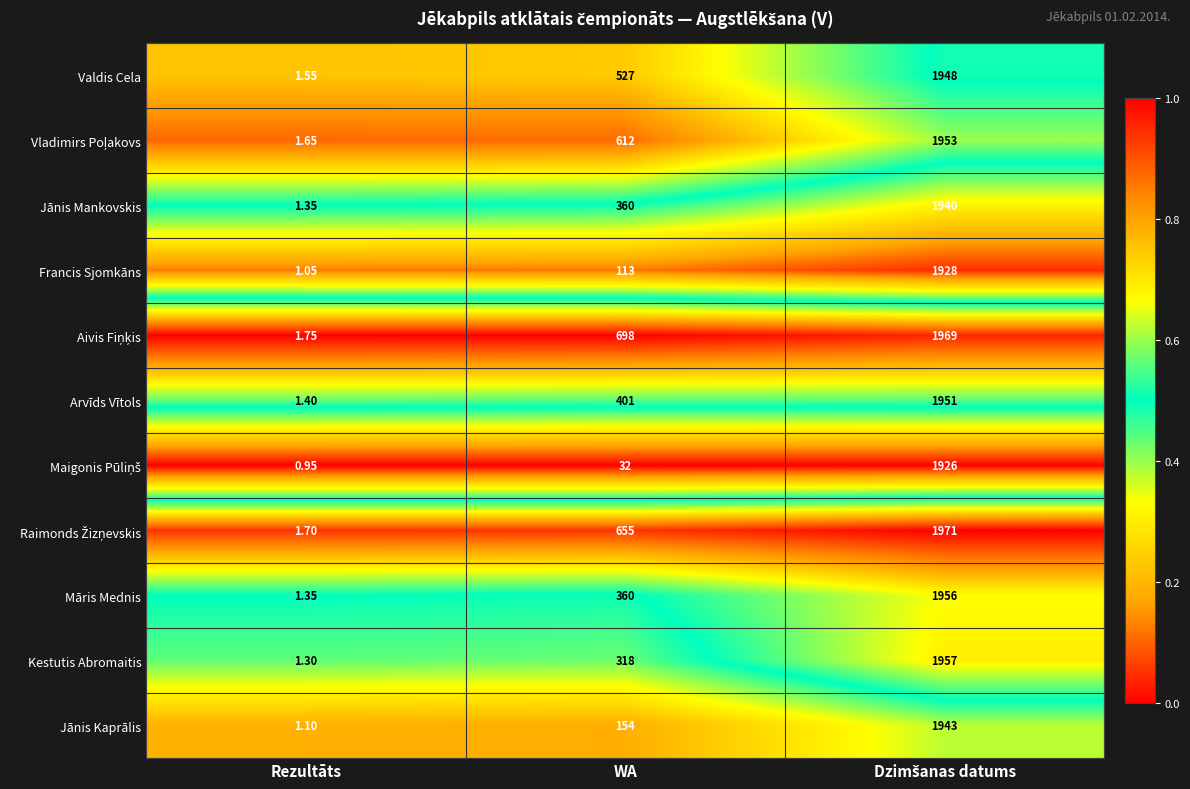

What is the total value across all series at WA?

4230.0